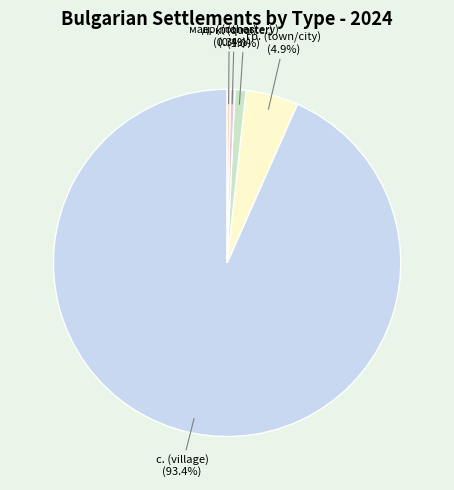

Count the number of slices in the pie.

5